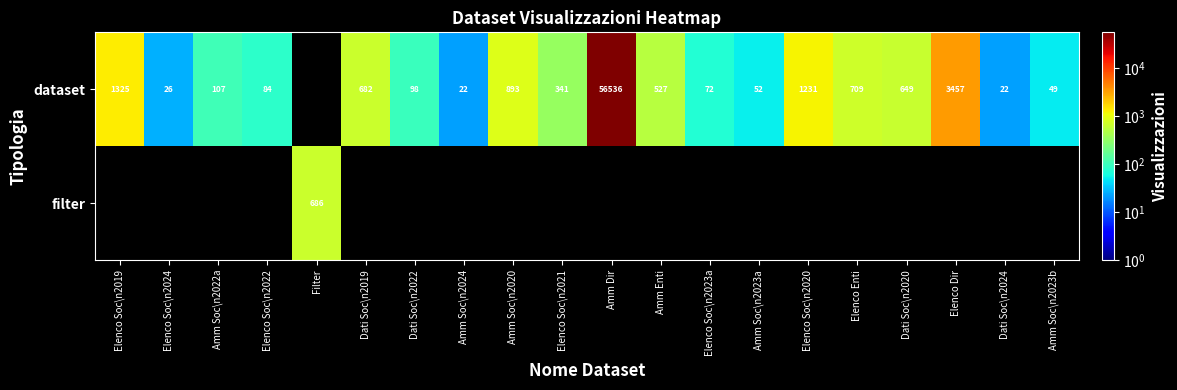

The dataset series shows 56 at Dati Soc\n2022. True or false?

False